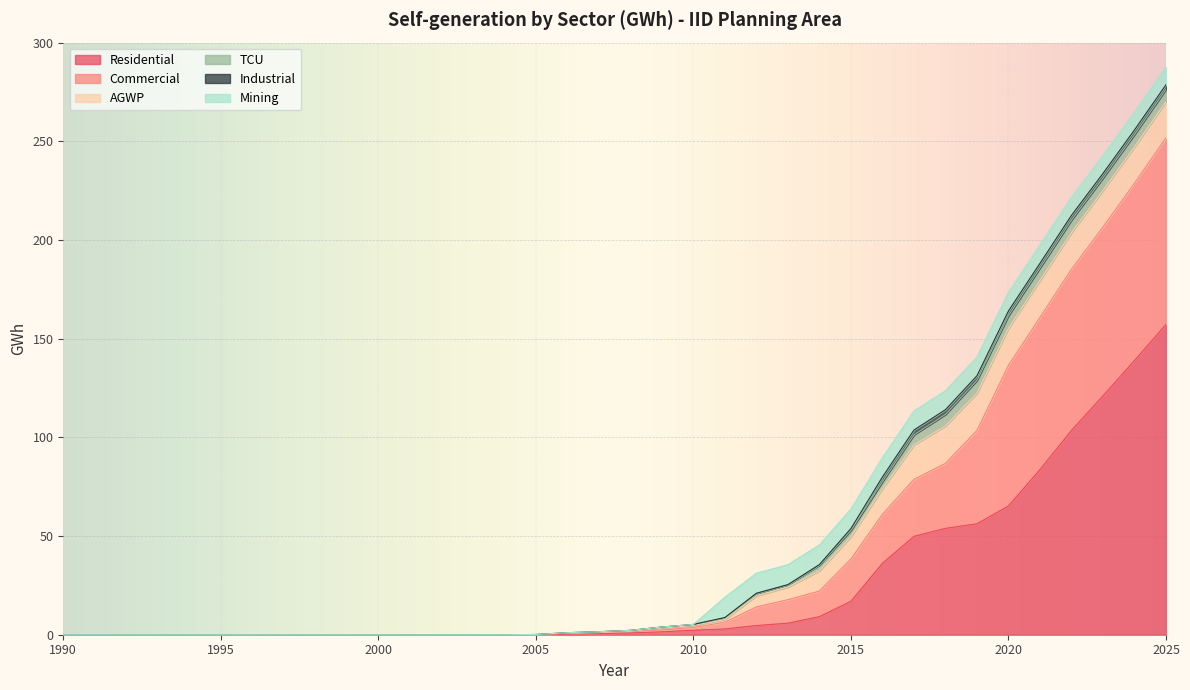

What is the difference between the maximum and minimum values in the Mining series?

10.3